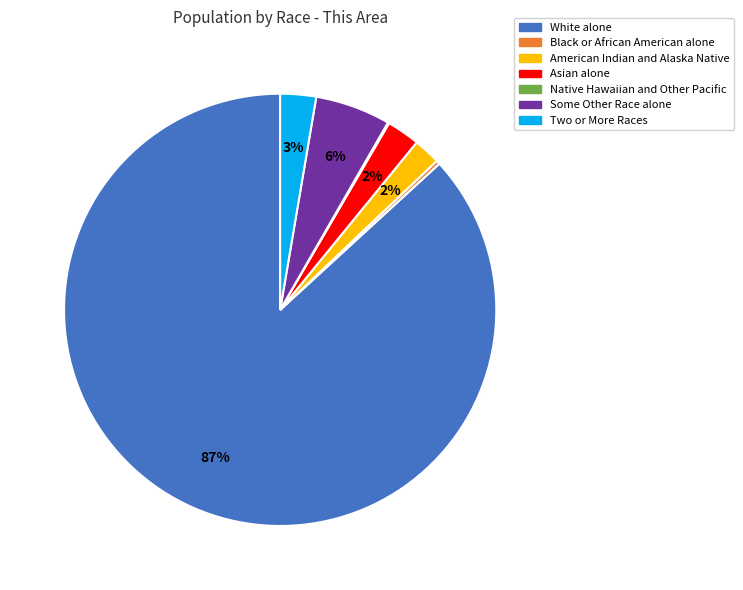

Is it true that American Indian and Alaska Native is 12% of the pie?

False